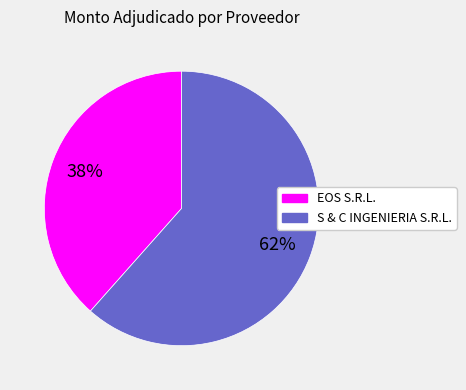

To the nearest percent, what is the average slice percentage?

50%